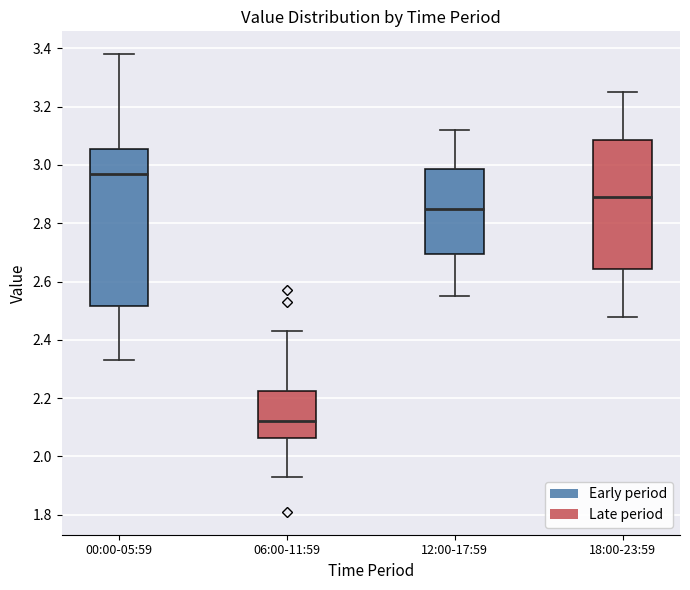

Which box's median line is the lowest?

06:00-11:59